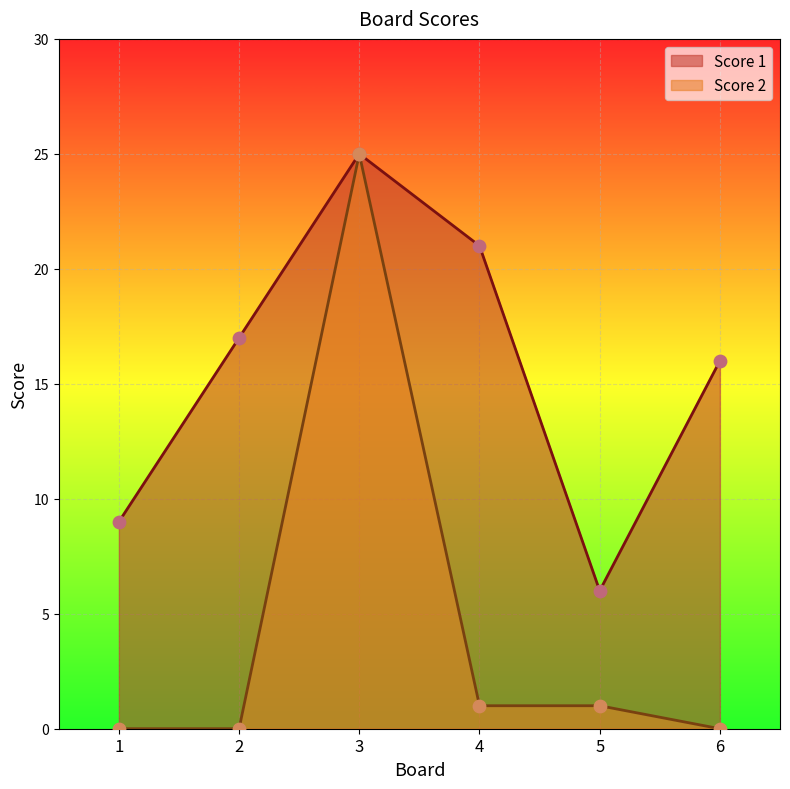

What is the total value across all series at 5?

7